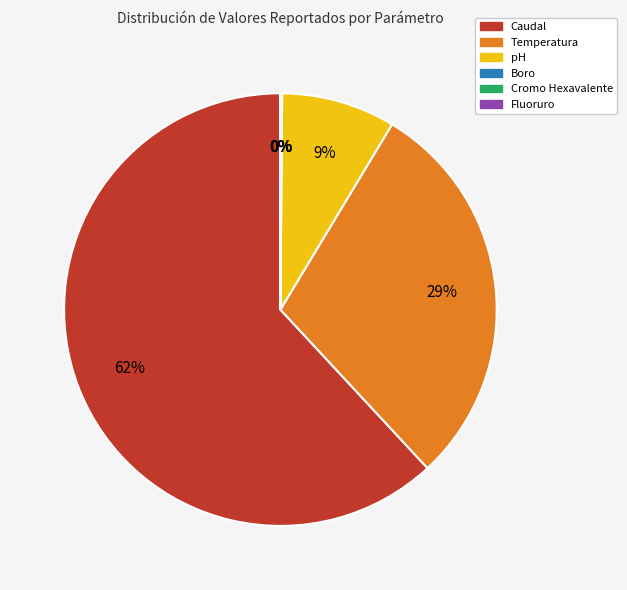

What percentage is the pH slice, to the nearest percent?

9%